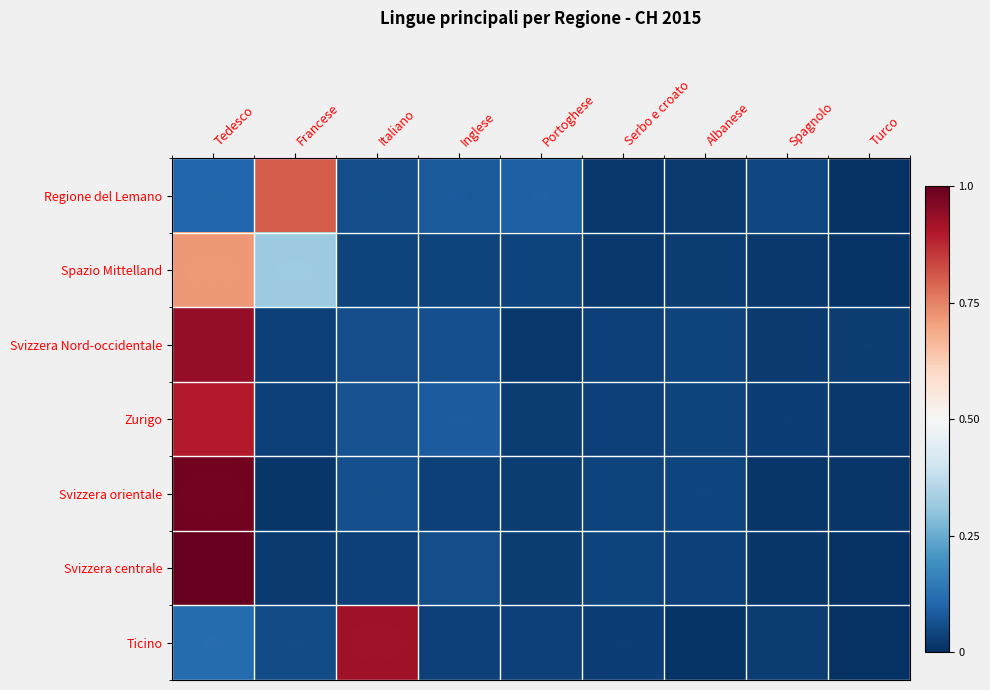

What is the total value across all series at Spagnolo?

0.1